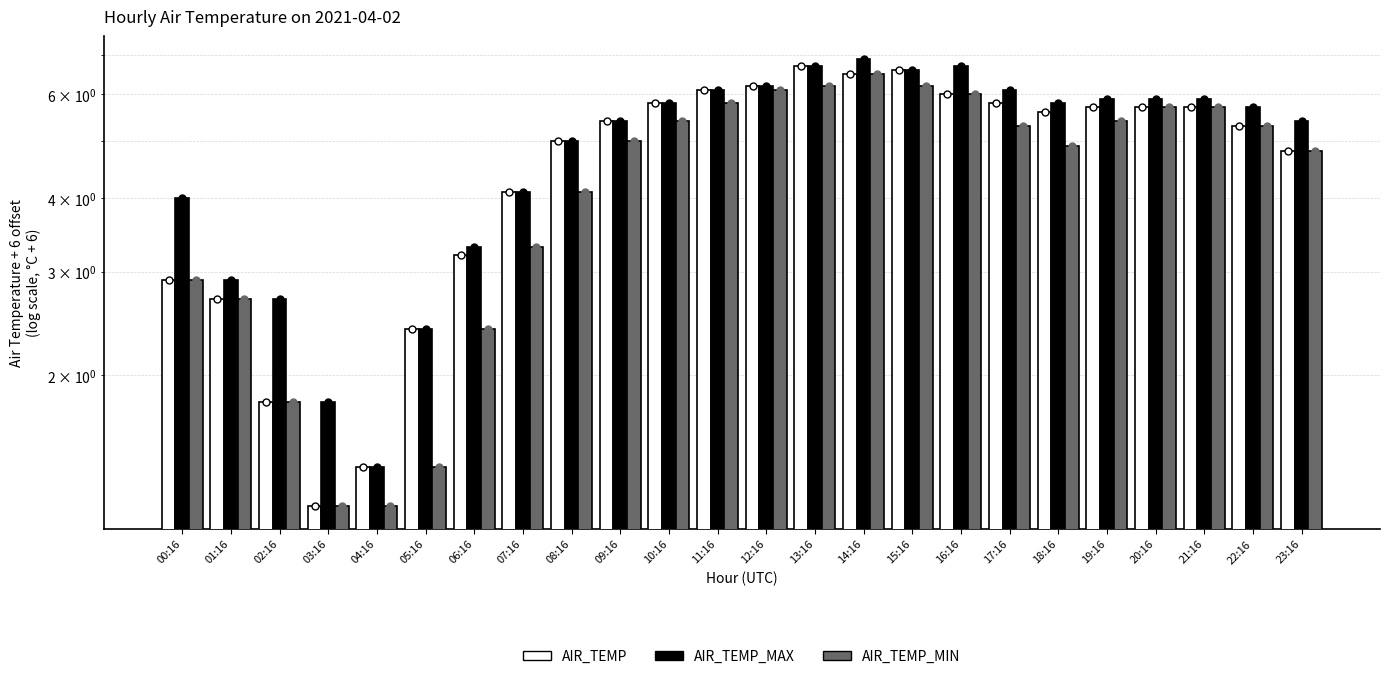

Which series reaches the maximum Y coordinate?

AIR_TEMP_MAX